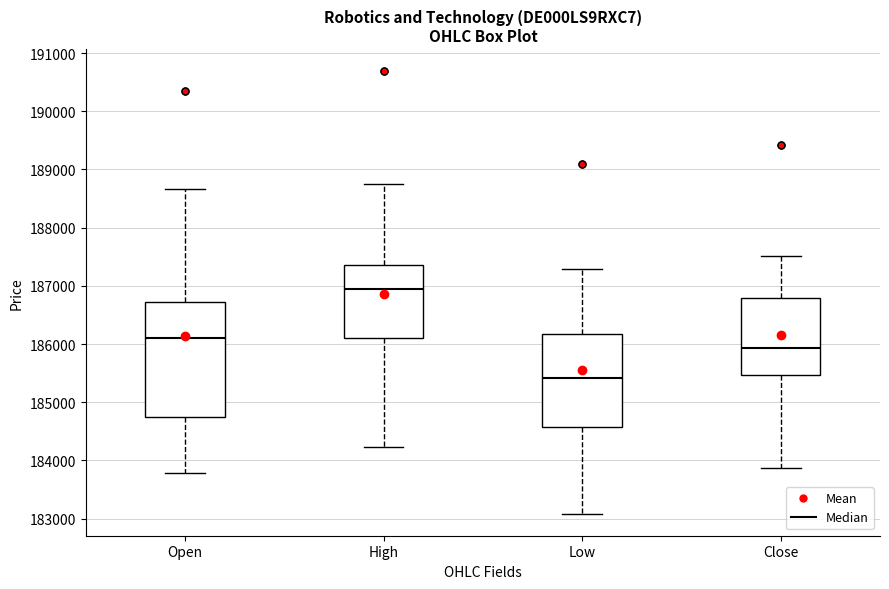

Reading left to right, transcribe this box plot: for each box, give where its median line is, the range the box spans, and where its two whiskers end, as read against the y-axis. The values are not printed on the chart, so give them approximately, as read against the axis.

Open: median 186100, box 184700 to 186700, whiskers 183800 to 188700
High: median 186900, box 186100 to 187400, whiskers 184200 to 188800
Low: median 185400, box 184600 to 186200, whiskers 183100 to 187300
Close: median 185900, box 185500 to 186800, whiskers 183900 to 187500